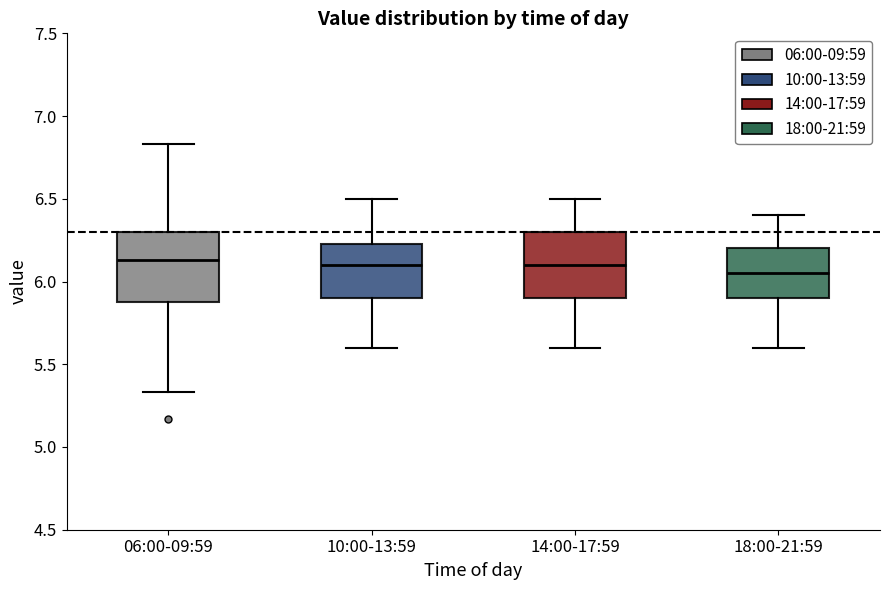

Where does the upper whisker of the box for 10:00-13:59 end on the y-axis? The values are not printed on the chart, so give them approximately, as read against the axis.

6.50